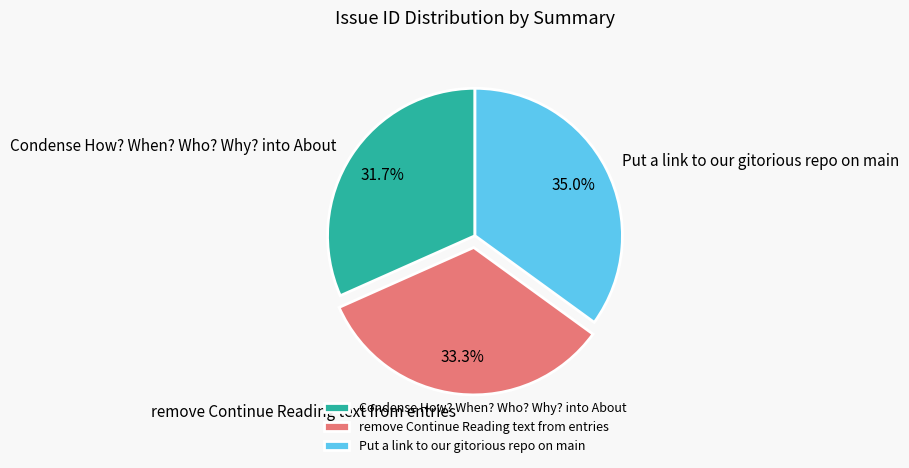

Is the sum of Put a link to our gitorious repo on main and Condense How? When? Who? Why? into About greater than half?

Yes